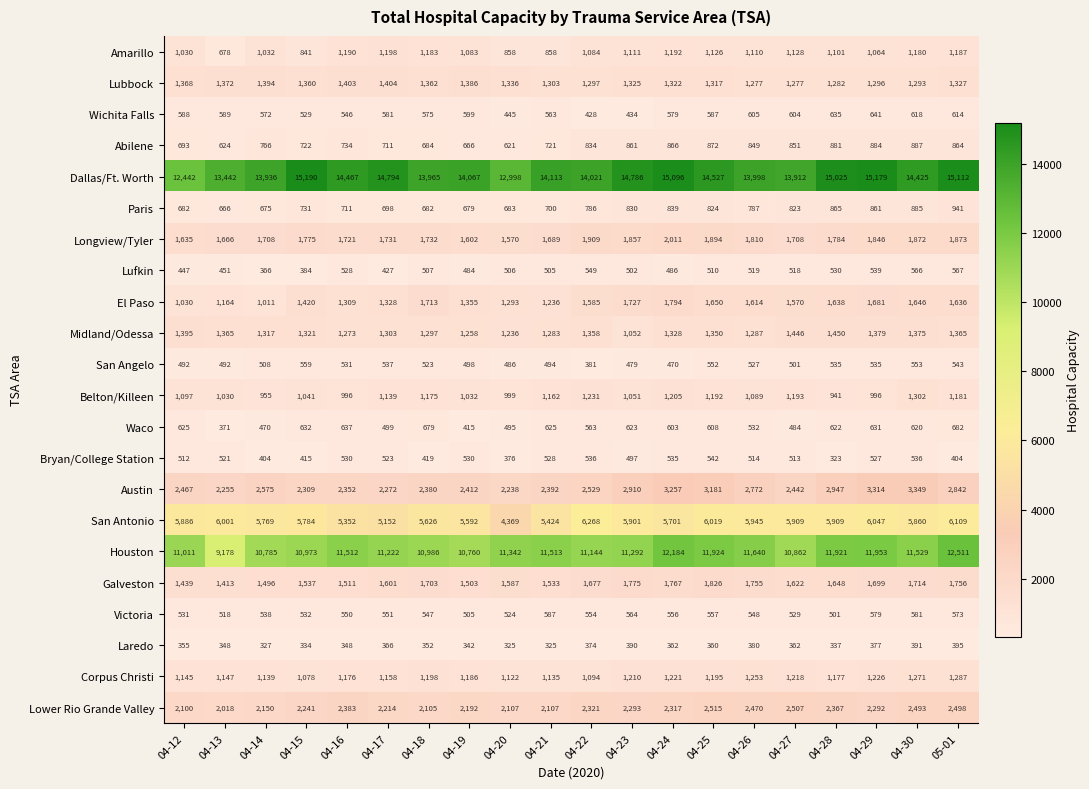

The value of El Paso at 04-28 is 1638. True or false?

True